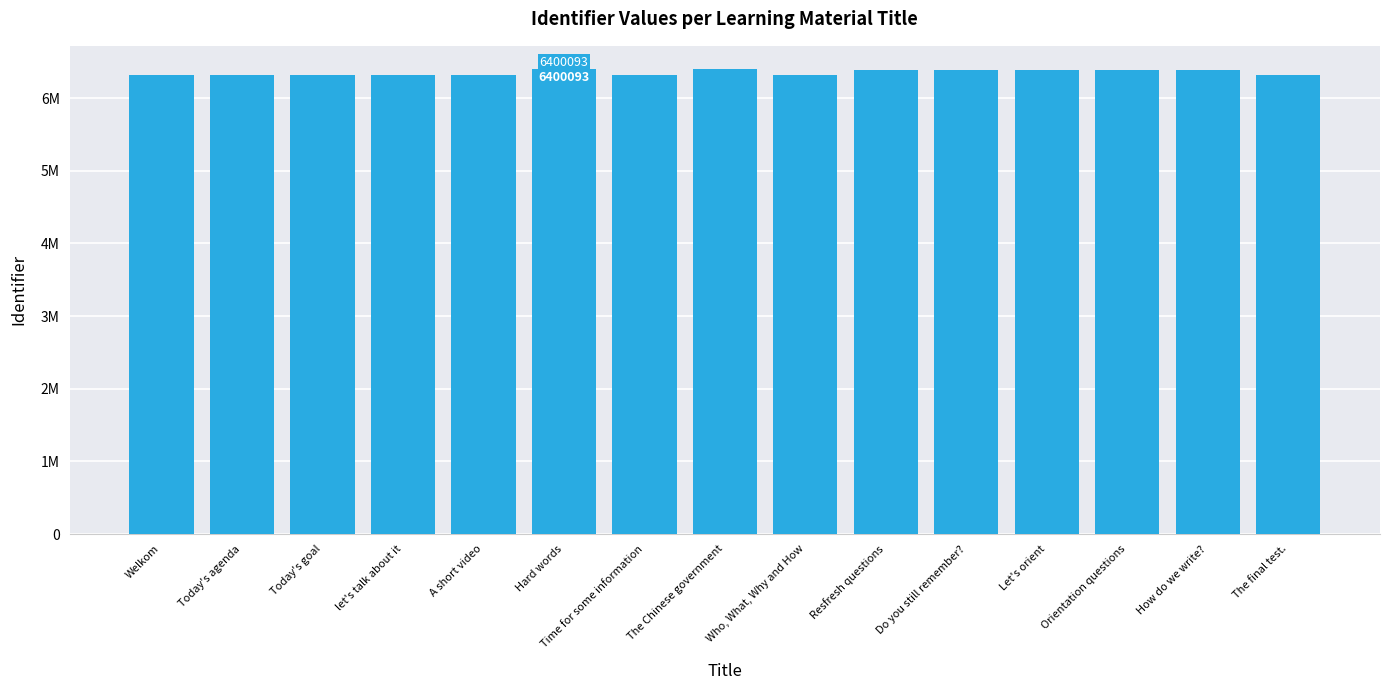

What is the minimum value shown in the chart?

6319588